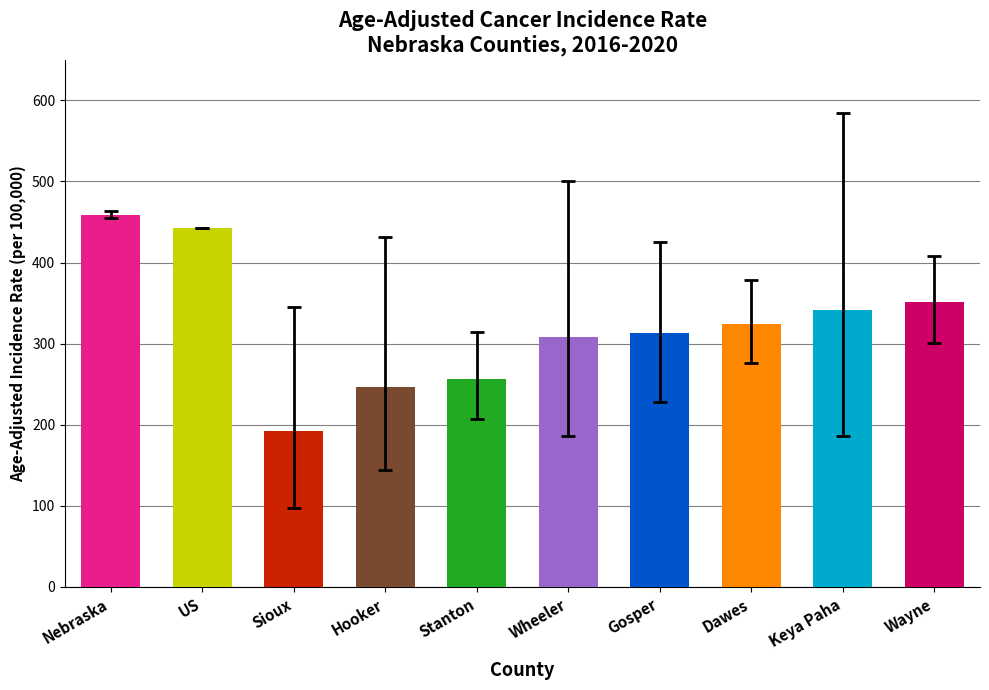

How many values exceed 324?

5